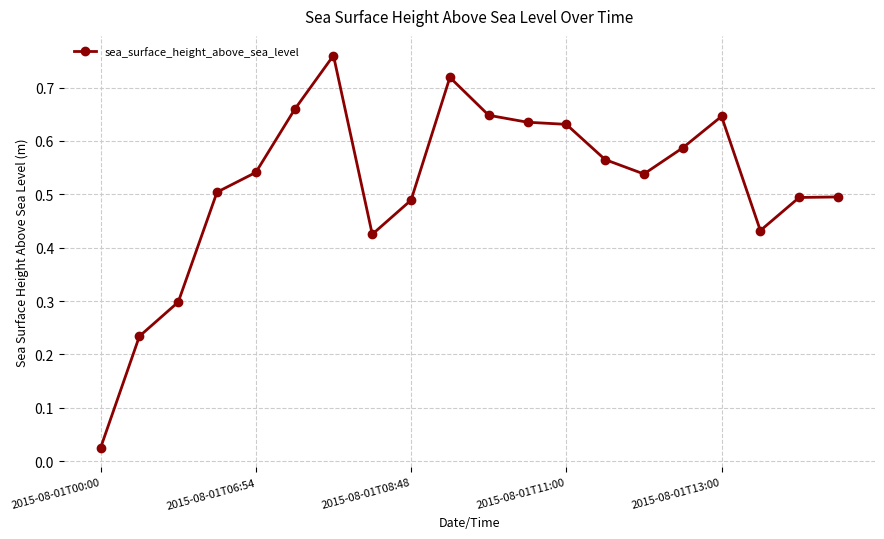

What is the sum of all values?

10.3